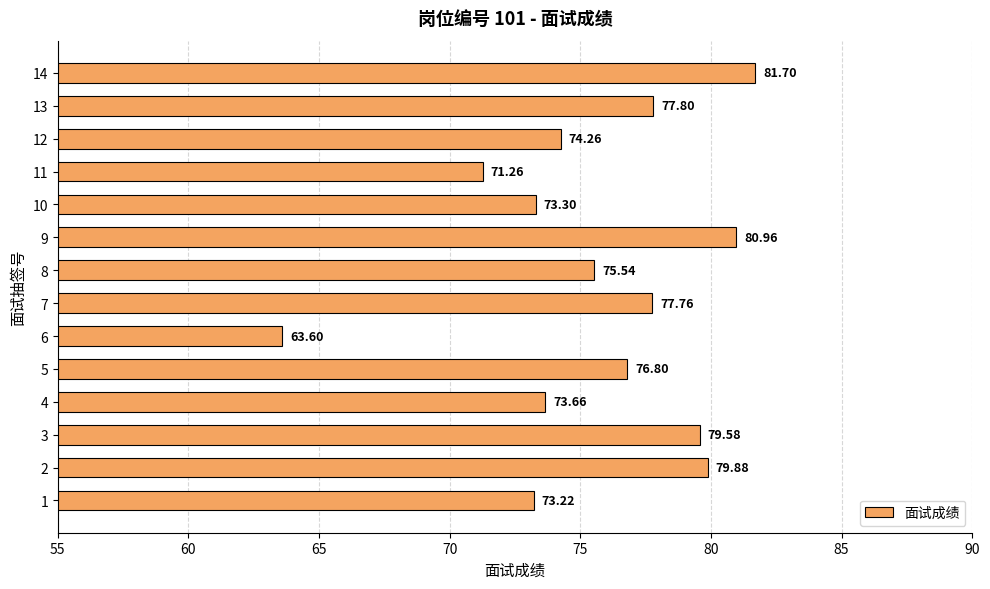

Where is the data nearest to the value 72?

11